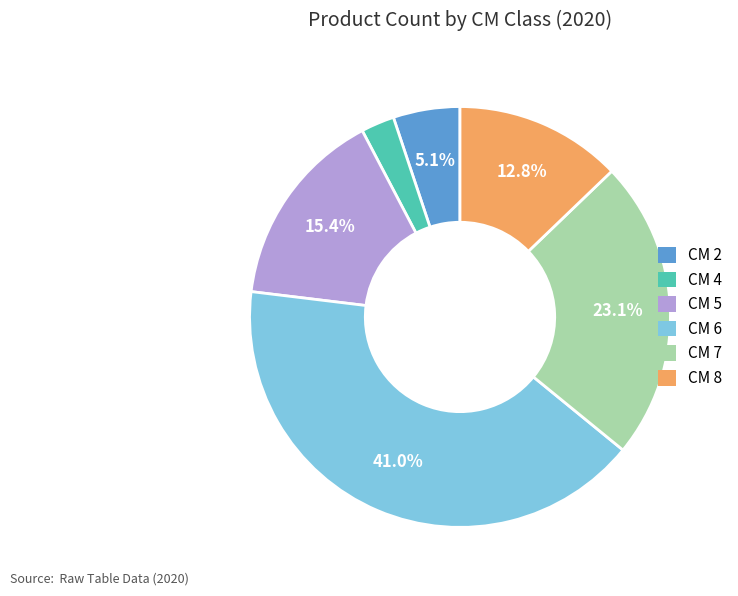

Which has a higher value, CM 2 or CM 8?

CM 8